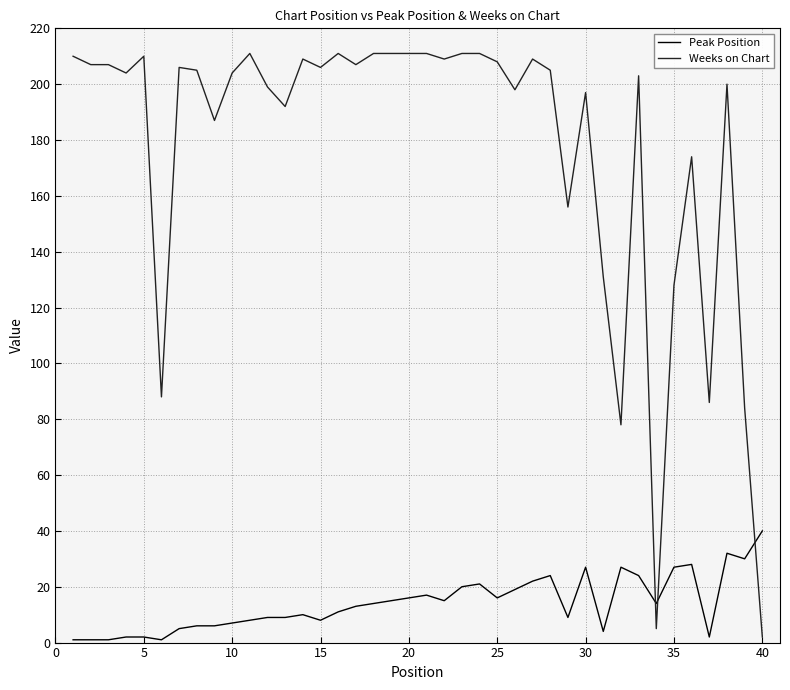

Which series has the largest total across all categories?

Weeks on Chart